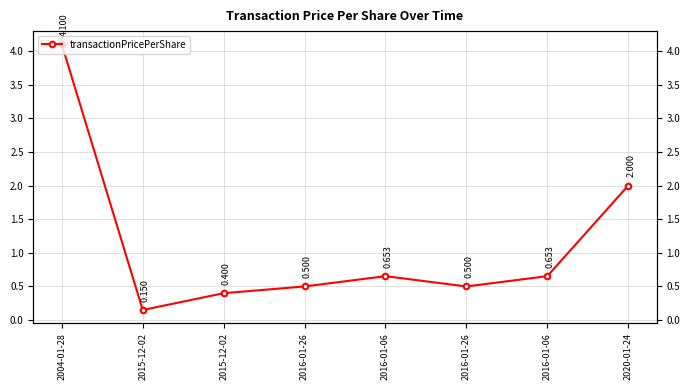

What is the average value?

1.1